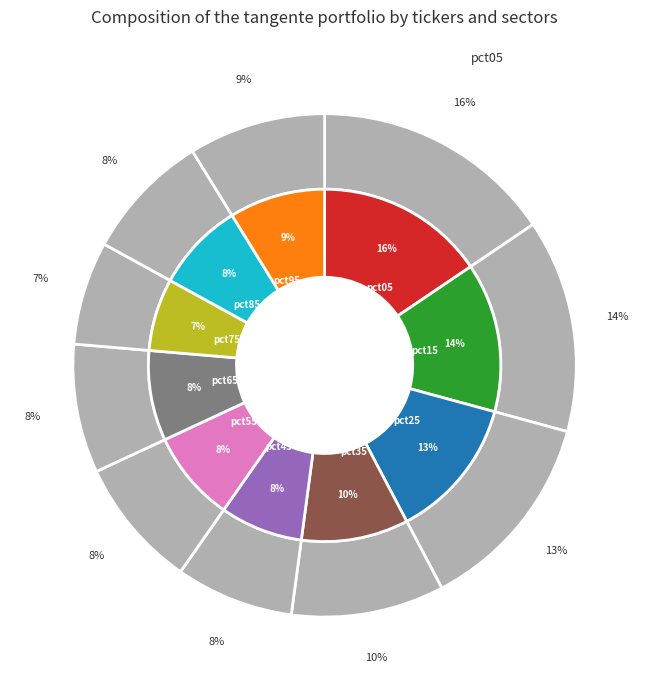

How many segments does this pie chart have?

10